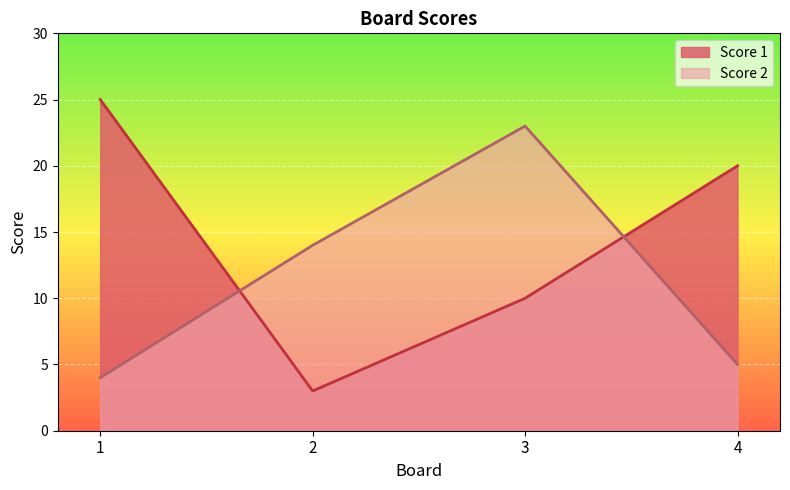

What is the difference between the Score 2 values at 4 and 1?

1